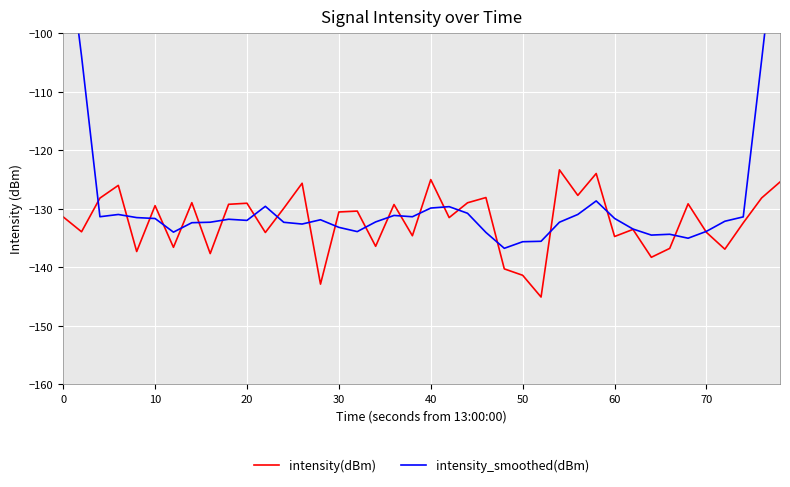

Rank the series by their maximum value, from lowest to highest.

intensity(dBm), intensity_smoothed(dBm)